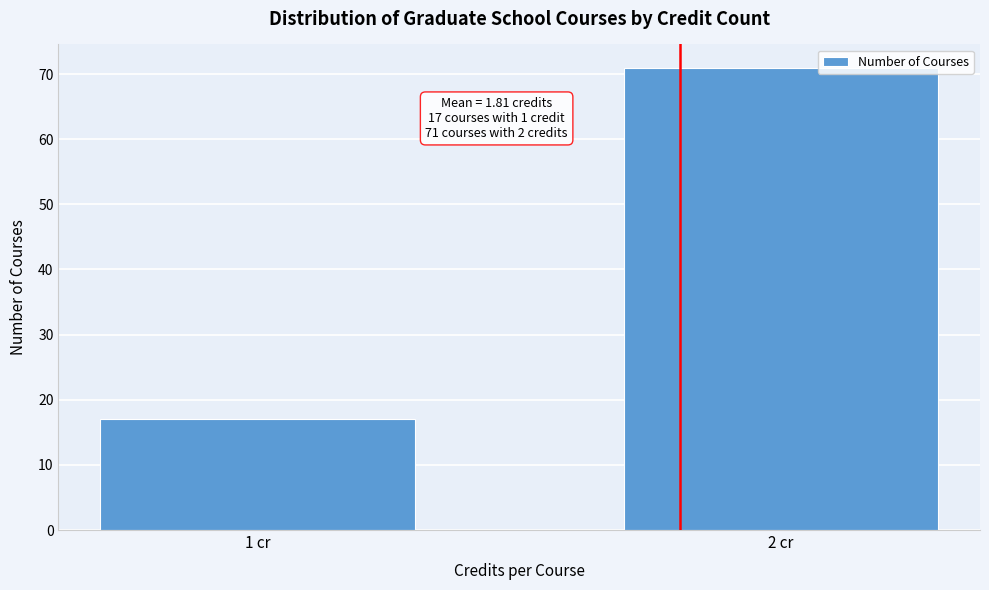

Reading right to left, what are all the values shown in this chart?

2 cr=71	1 cr=17